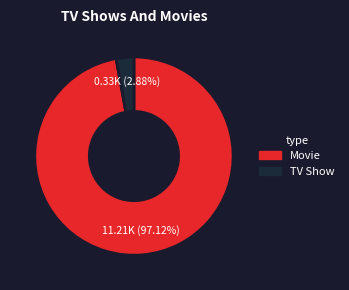

Does any single category account for the majority?

Yes